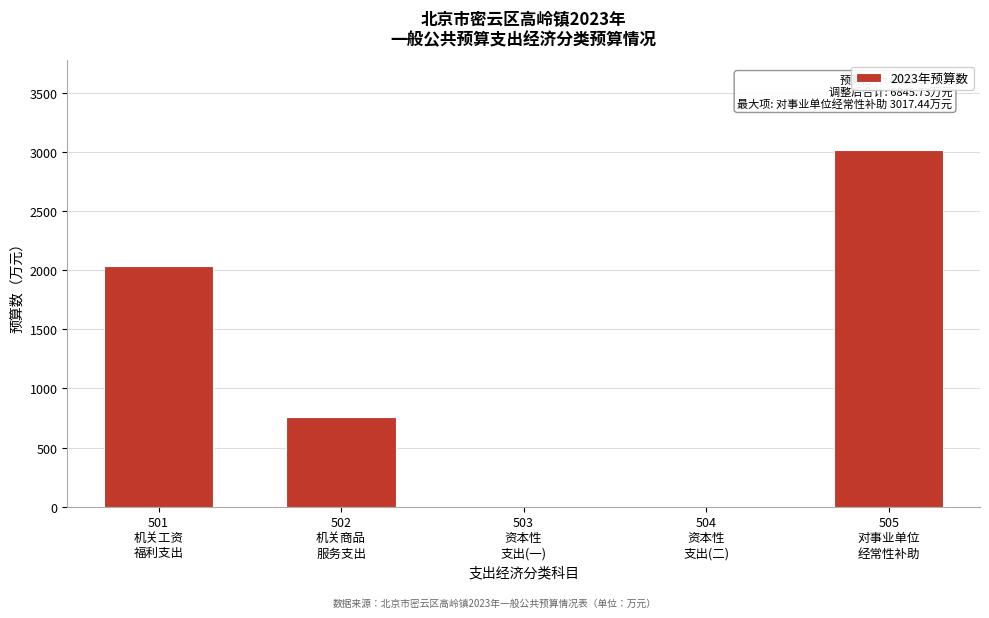

What is the maximum value shown in the chart?

3017.4